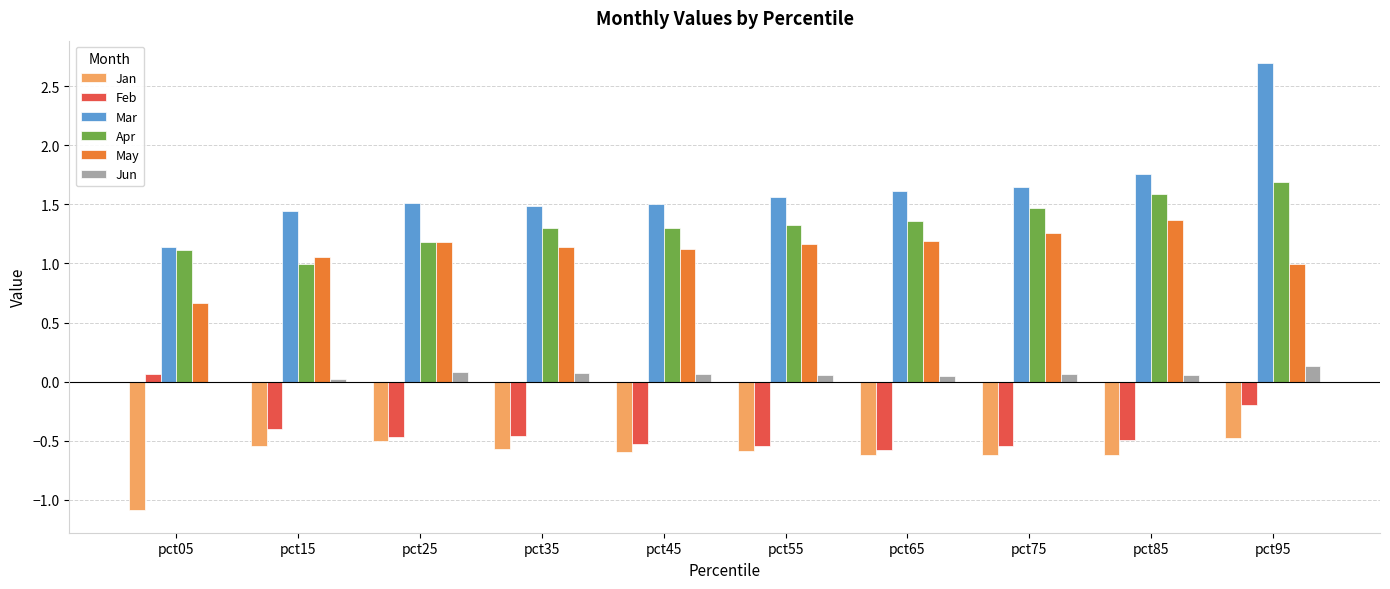

What is the sum of all May values?

11.1